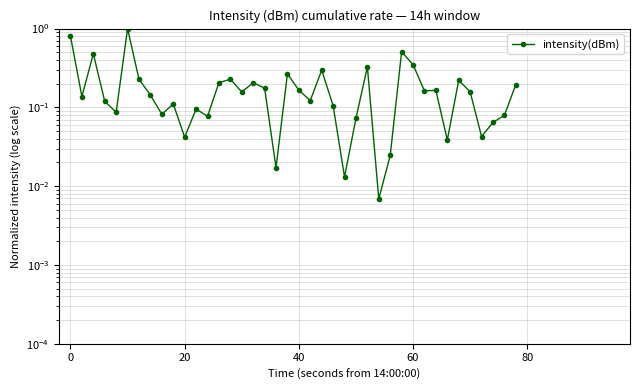

True or false: the data has more than 2 interior local peaks.

True